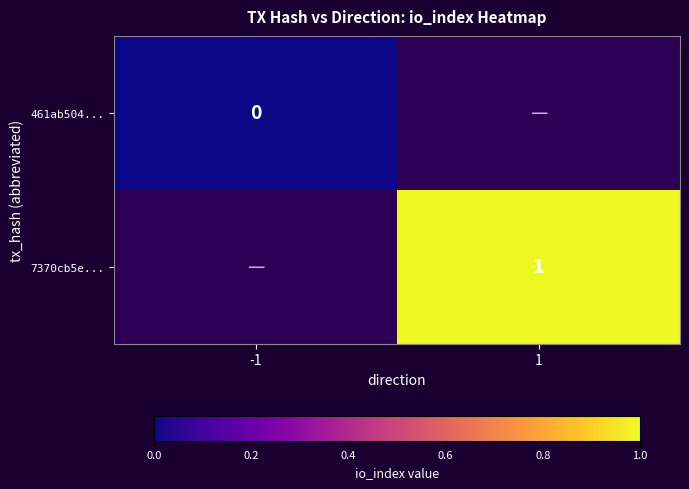

Is it true that 7370cb5e... equals 1 at 1?

True